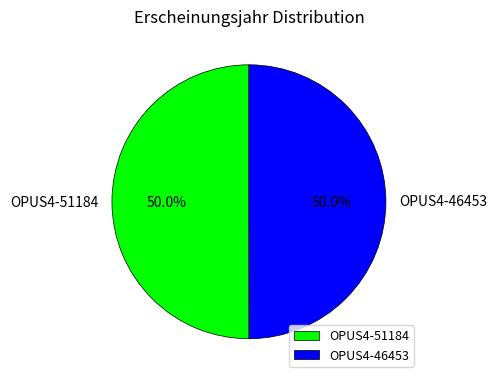

To the nearest percent, what portion does OPUS4-46453 represent?

50%